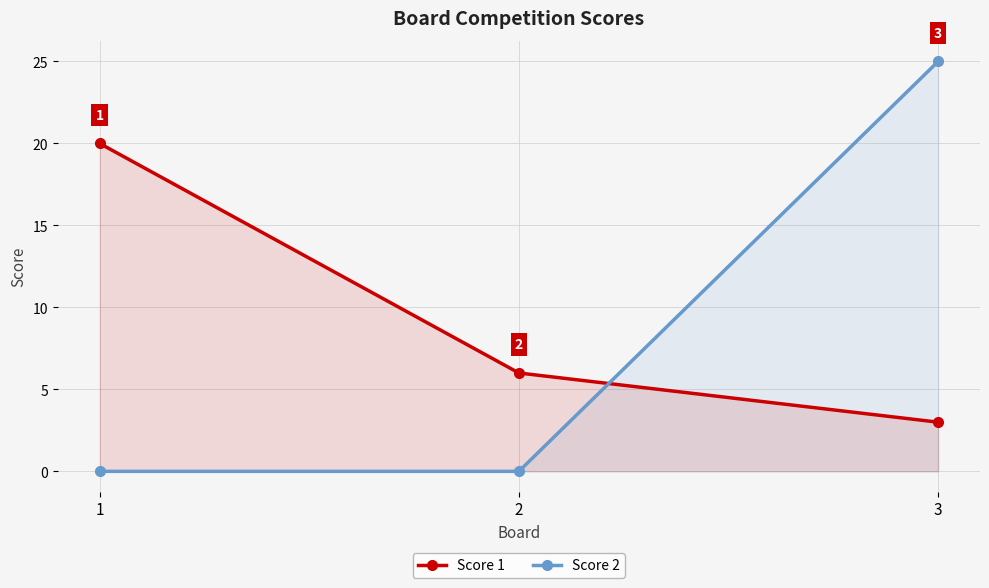

At how many categories does at least one series exceed 1?

3